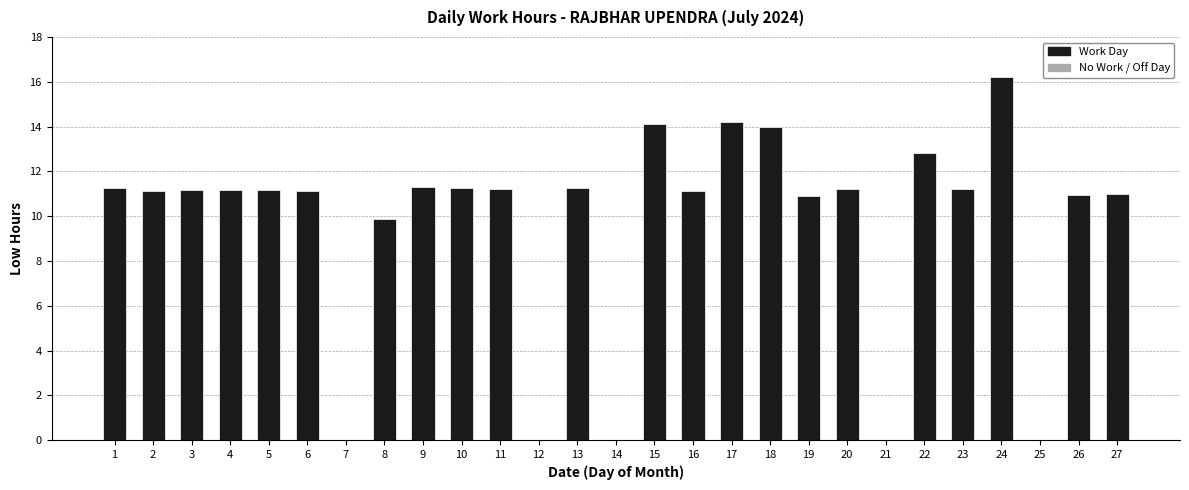

Are the bars horizontal?

No